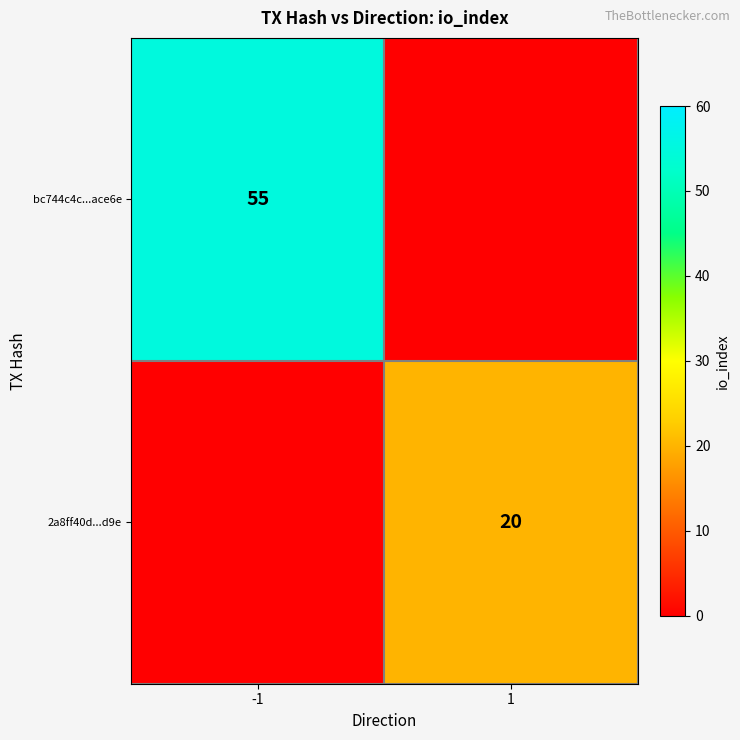

The bc744c4c...ace6e series shows 80 at -1. True or false?

False